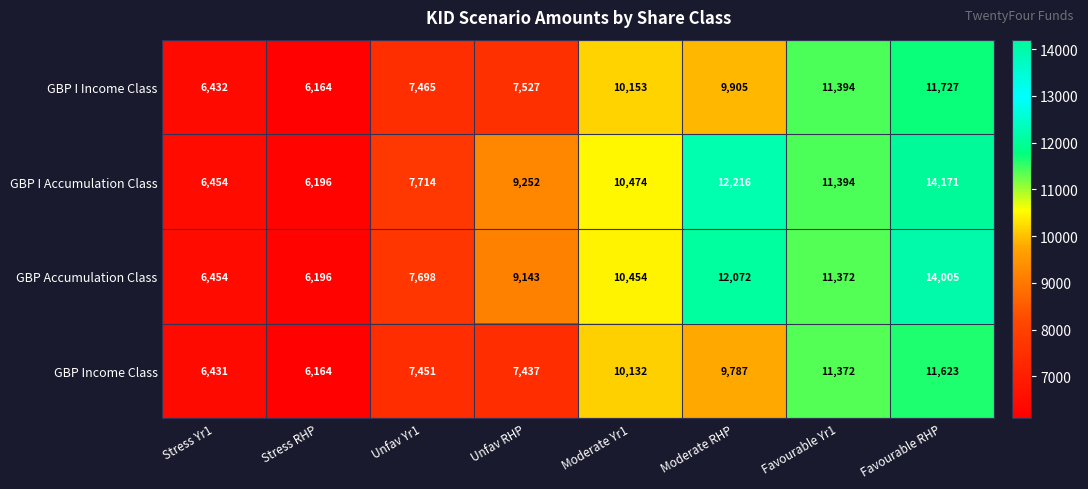

What is the difference between the highest and lowest values at Favourable Yr1?

22